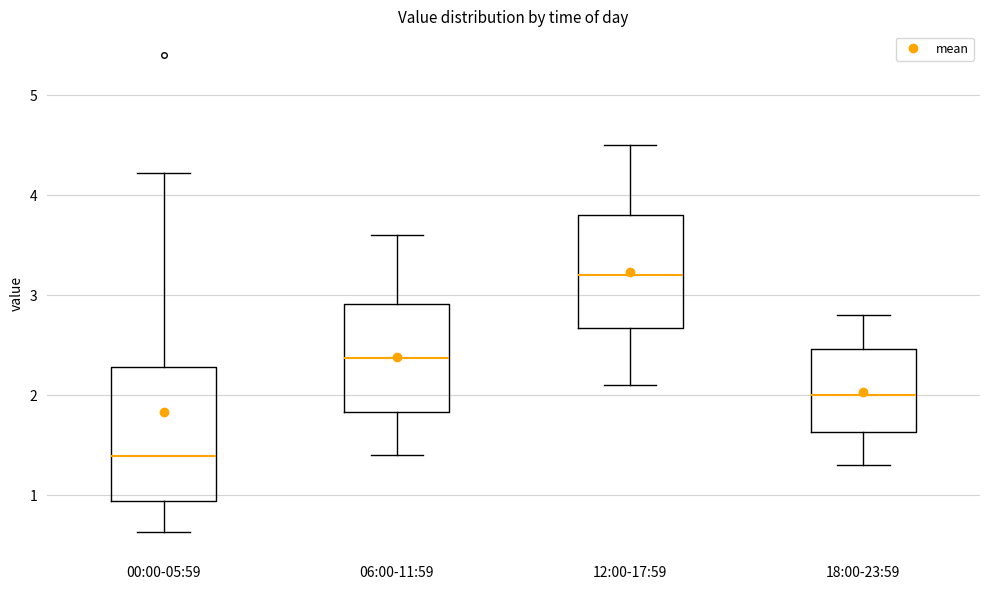

Reading left to right, read every box against the y-axis: the position of its median line, the range the box covers, and the ends of its whiskers. The values are not printed on the chart, so give them approximately, as read against the axis.

00:00-05:59: median 1.4, box 0.9 to 2.3, whiskers 0.6 to 4.2
06:00-11:59: median 2.4, box 1.8 to 2.9, whiskers 1.4 to 3.6
12:00-17:59: median 3.2, box 2.7 to 3.8, whiskers 2.1 to 4.5
18:00-23:59: median 2.0, box 1.6 to 2.5, whiskers 1.3 to 2.8